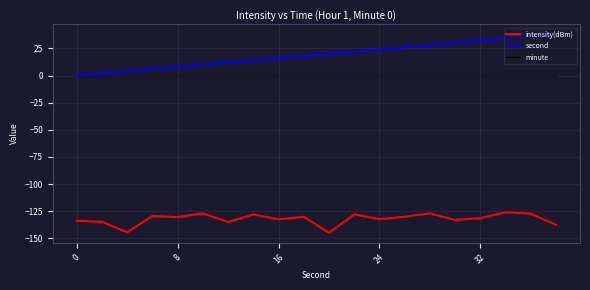

What is the average value of the second series?

19.0